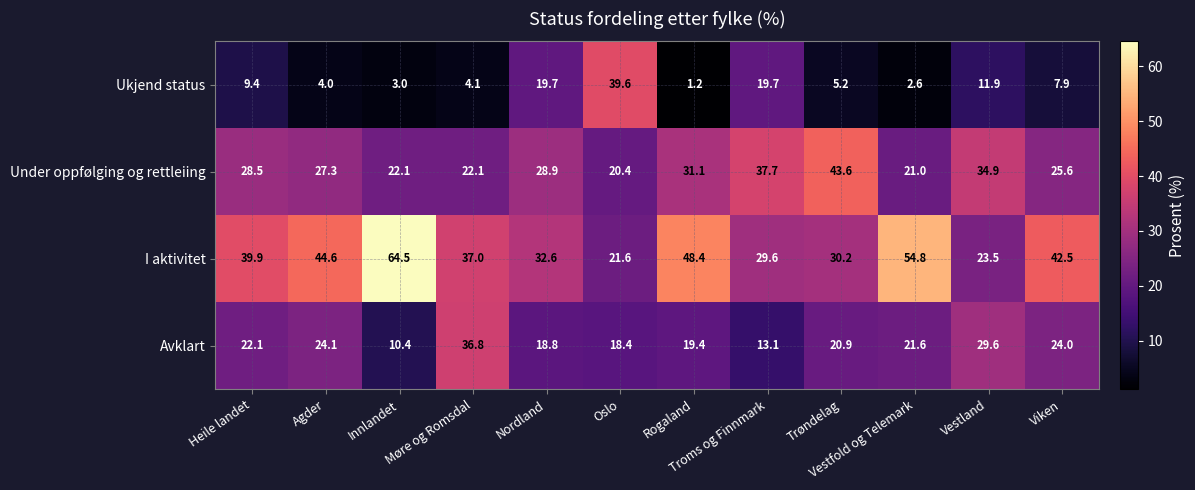

Which series has the largest total across all categories?

I aktivitet